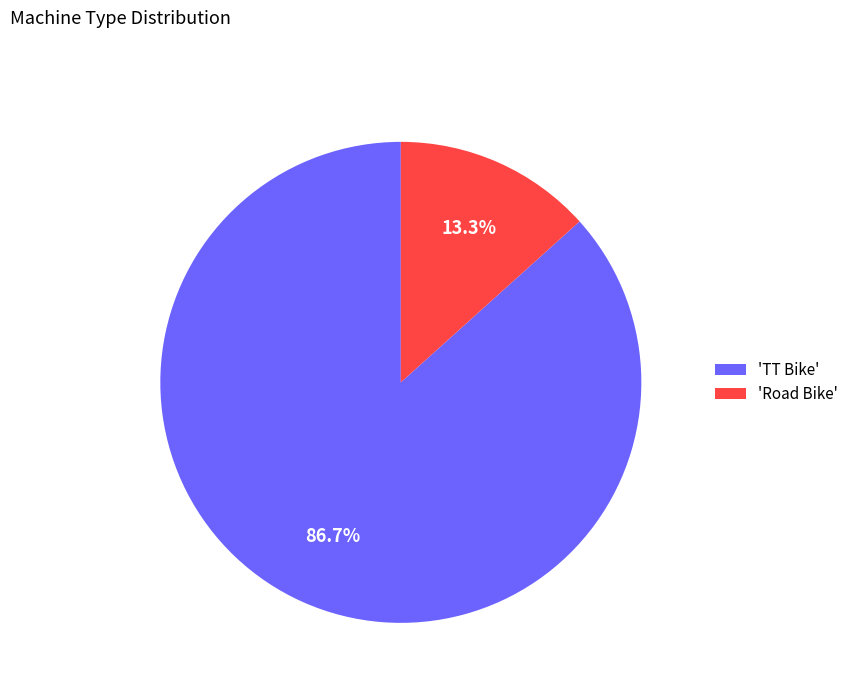

Does any single category account for the majority?

Yes